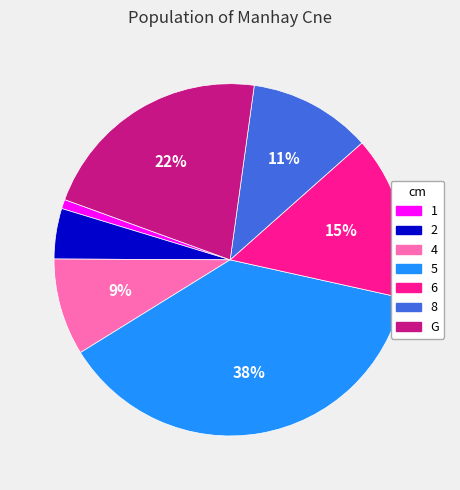

Which slice is the smallest?

1